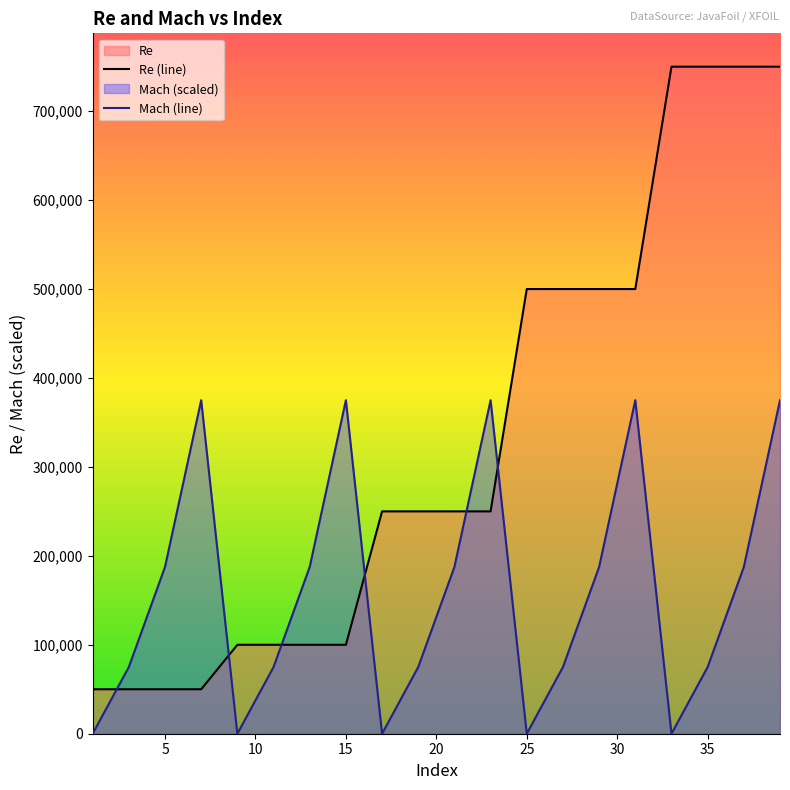

How many Mach values are between 75000 and 375000?

15